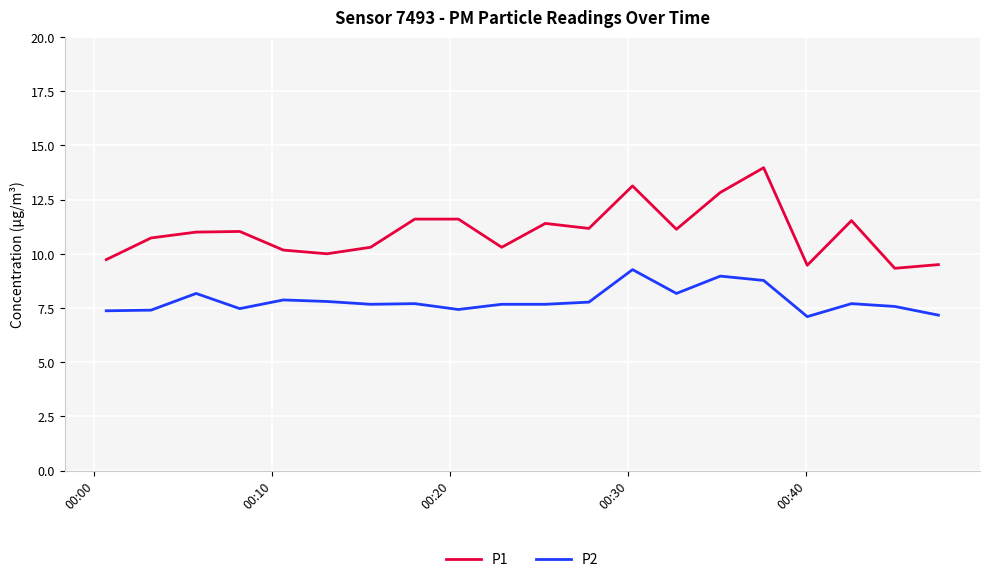

How many series are shown in this chart?

2